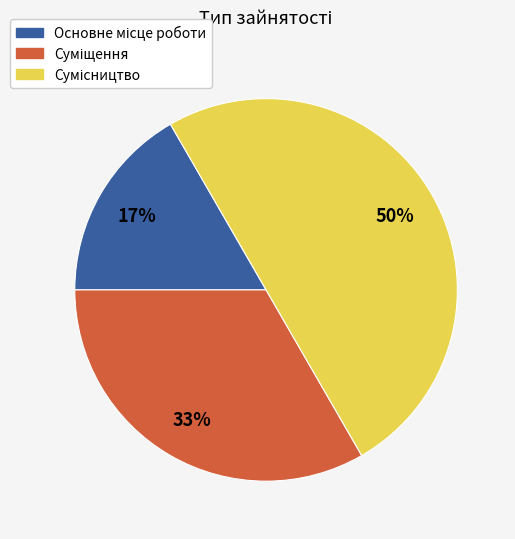

To the nearest percent, what is the difference between the largest and smallest slice percentages?

33%